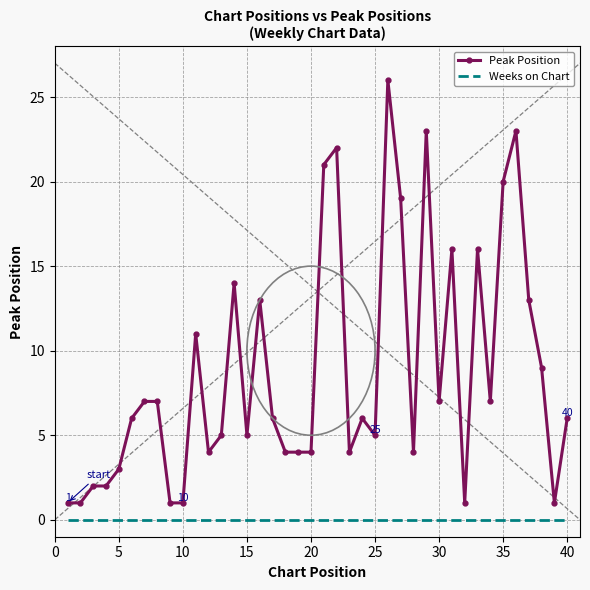

True or false: Peak Position and Weeks on Chart cross at least once.

False